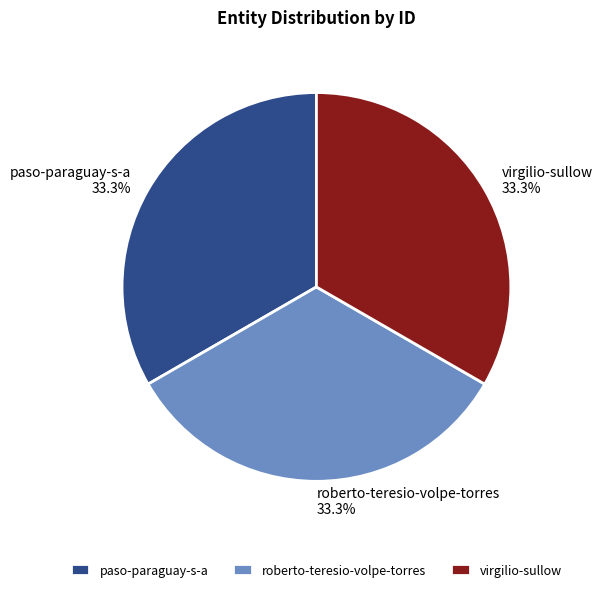

Count the number of slices in the pie.

3